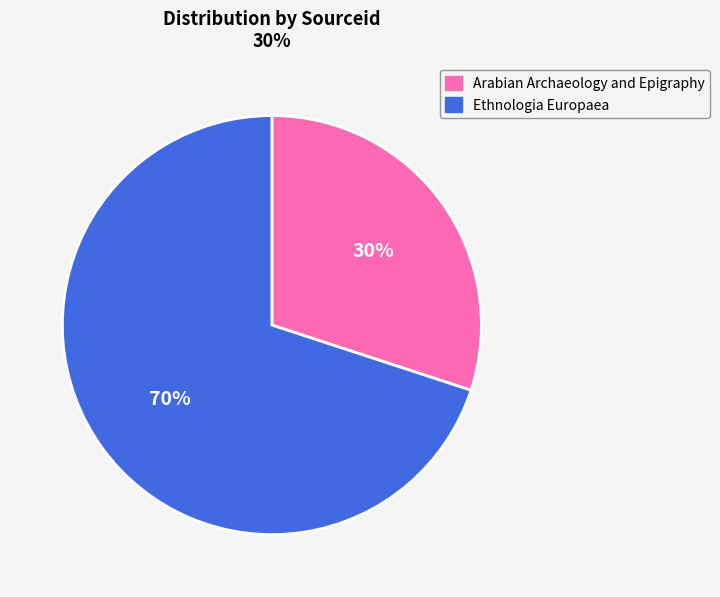

What percentage is the Arabian Archaeology and Epigraphy slice, to the nearest percent?

30%